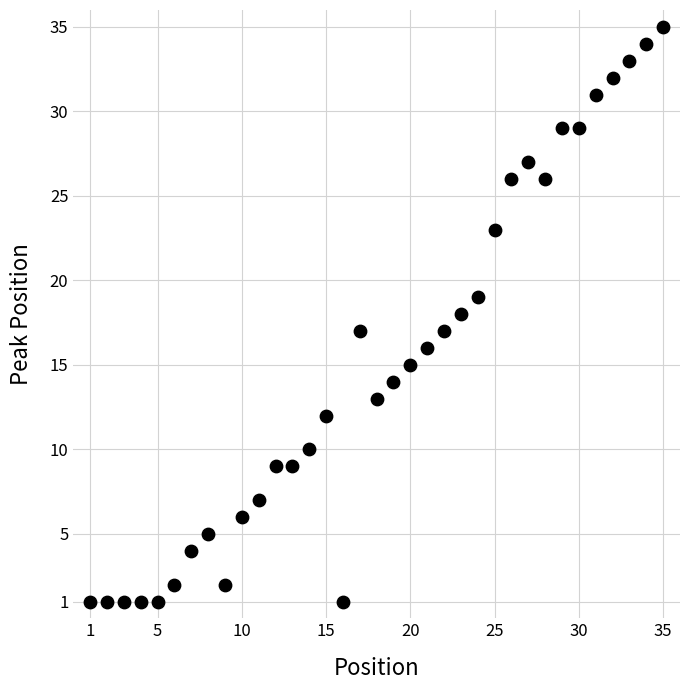

What is the range of X values (max minus min)?

34